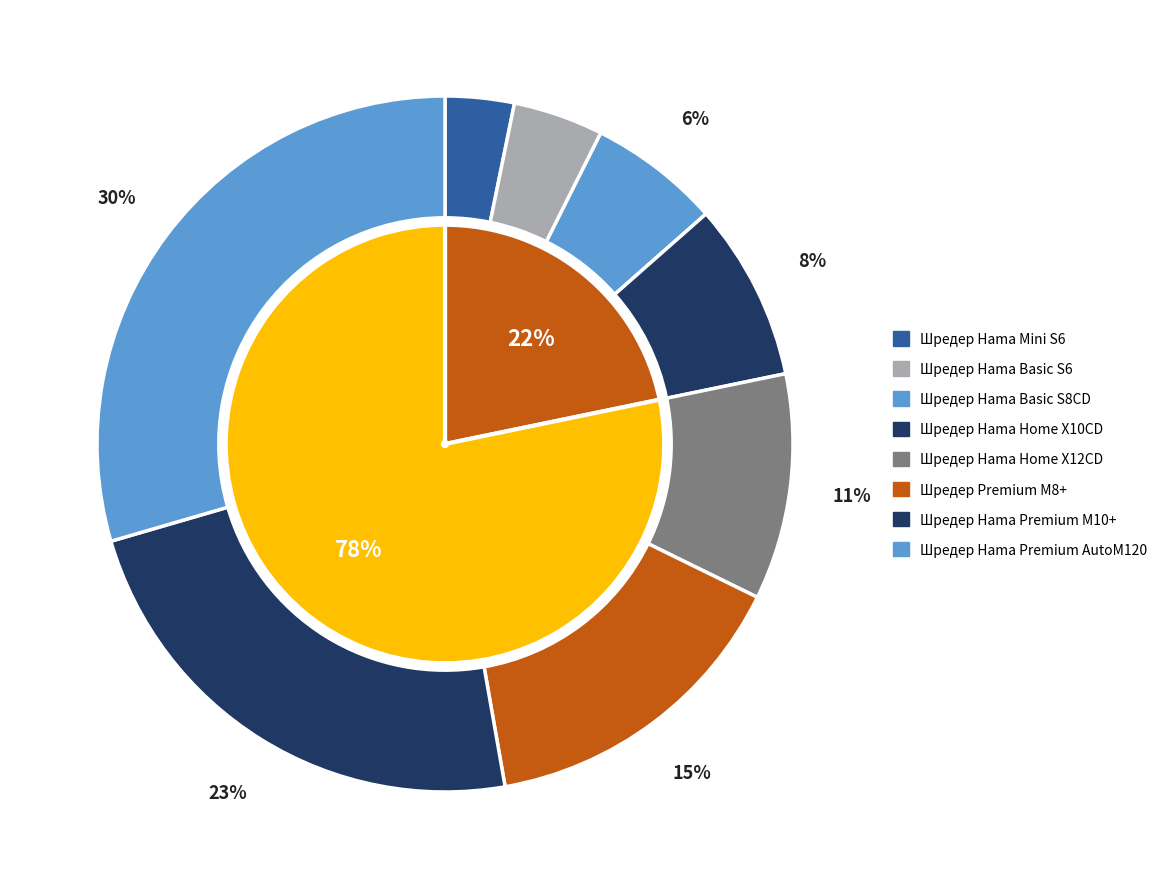

Which category has the smallest portion of the pie?

Шредер Hama Mini S6